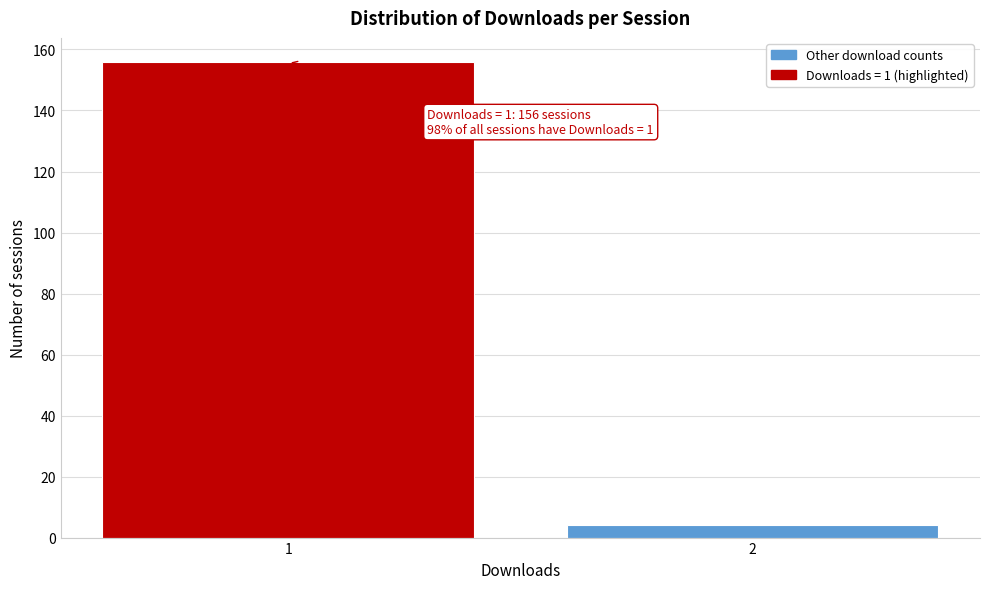

Reading left to right, what are all the values shown in this chart?

156	4